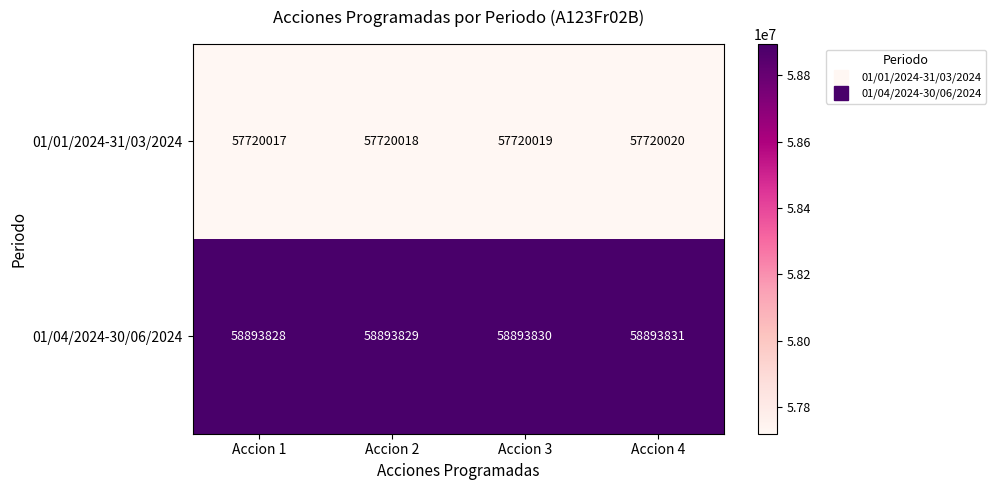

What is the difference between the maximum and minimum values in the 01/01/2024-31/03/2024 series?

3